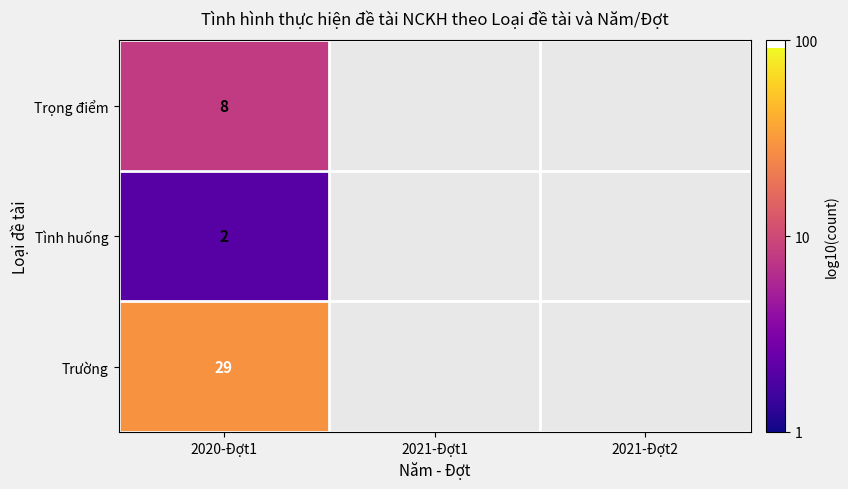

Which has a higher value, 2021-Đợt2 or 2021-Đợt1?

2021-Đợt1